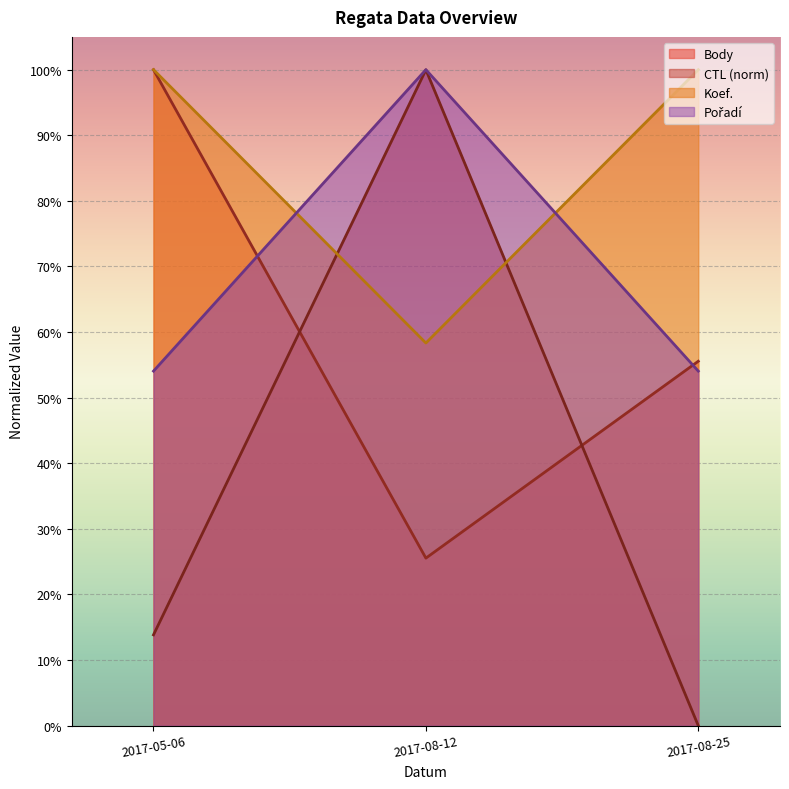

Between 2017-05-06 and 2017-08-25, which is larger?

2017-05-06